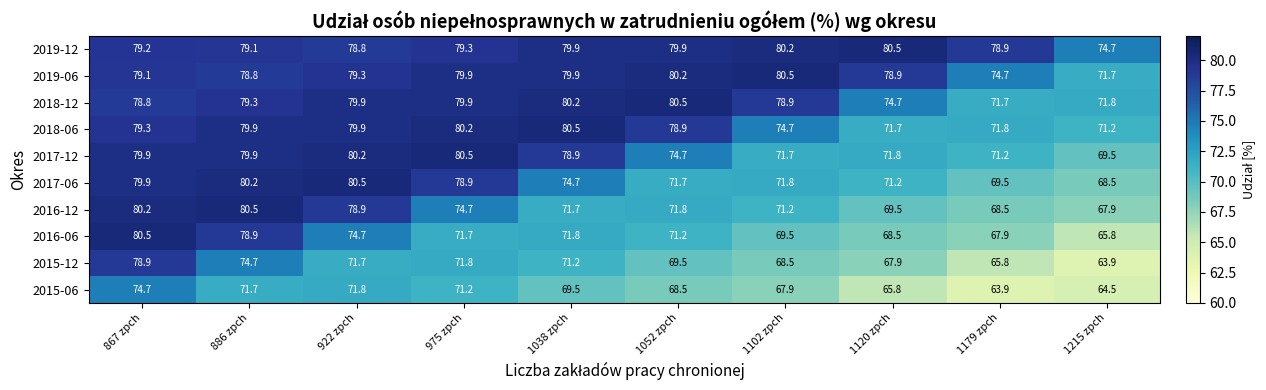

At which label is 2019-12 closest to 77?

922 zpch